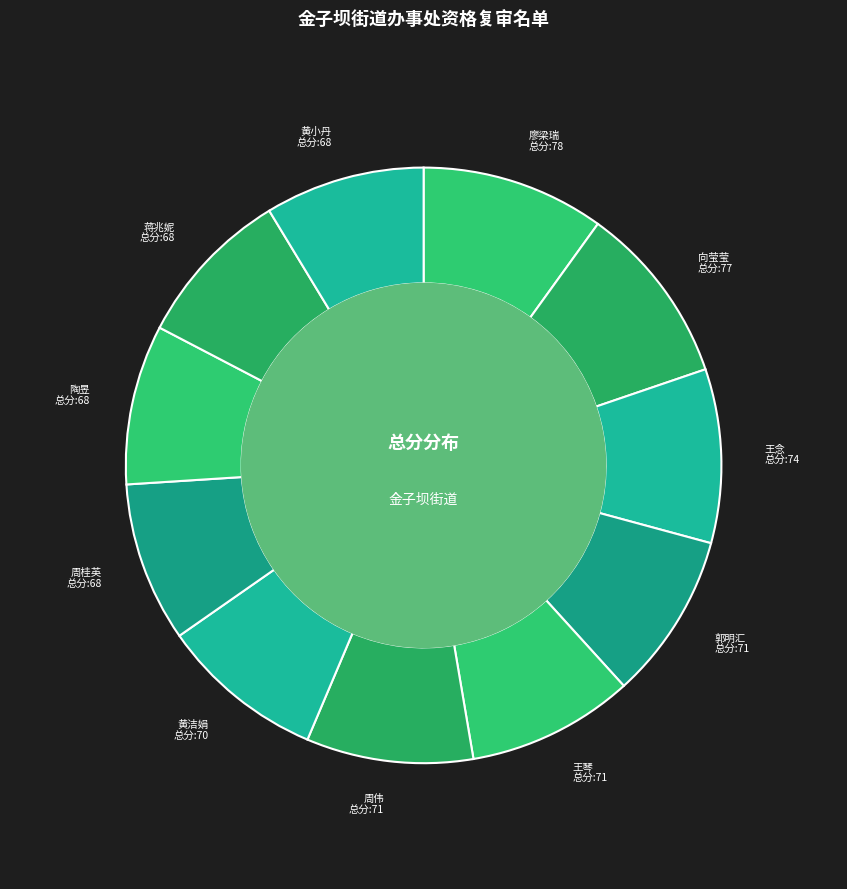

How many slices are in this pie chart?

11